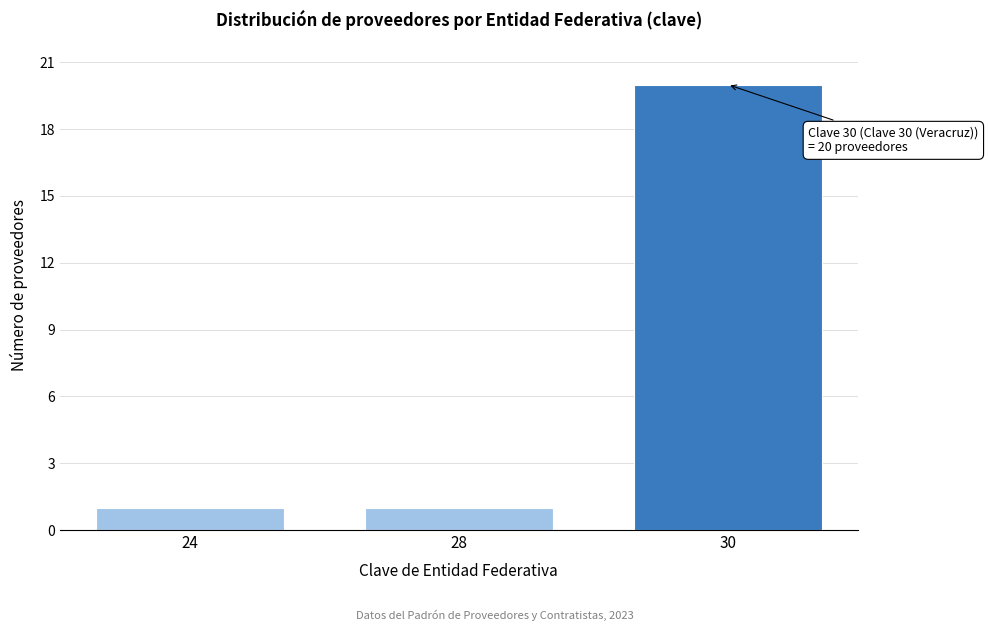

Reading left to right, transcribe all the data shown in this chart.

24=1	28=1	30=20